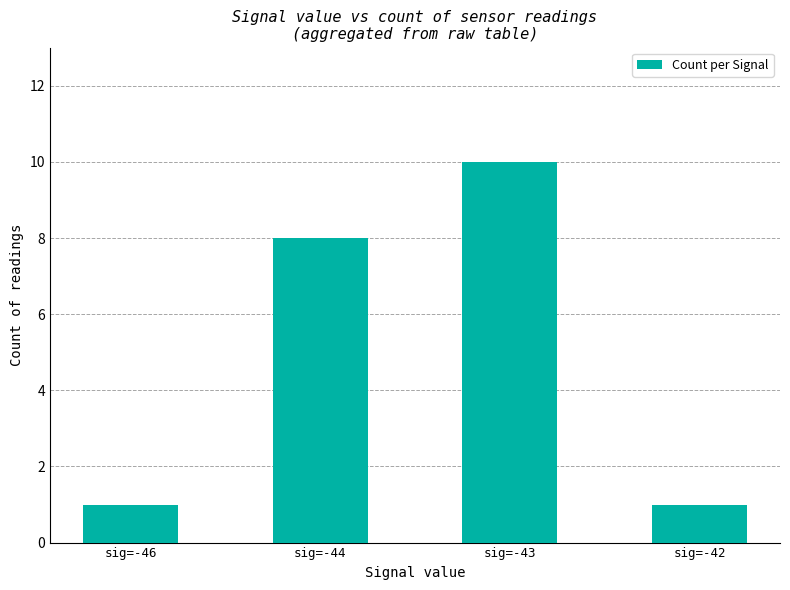

True or false: the data shows 2 at sig=-42.

False